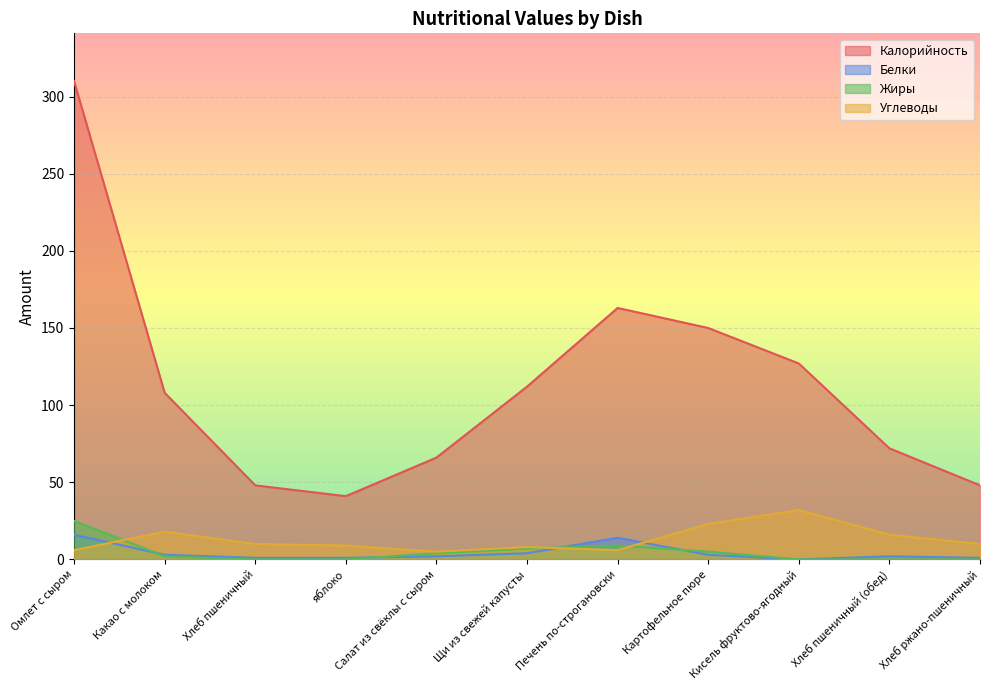

List the labels in order of Калорийность value, largest first.

Омлет с сыром, Печень по-строгановски, Картофельное пюре, Кисель фруктово-ягодный, Щи из свежей капусты, Какао с молоком, Хлеб пшеничный (обед), Салат из свёклы с сыром, Хлеб пшеничный, Хлеб ржано-пшеничный, яблоко